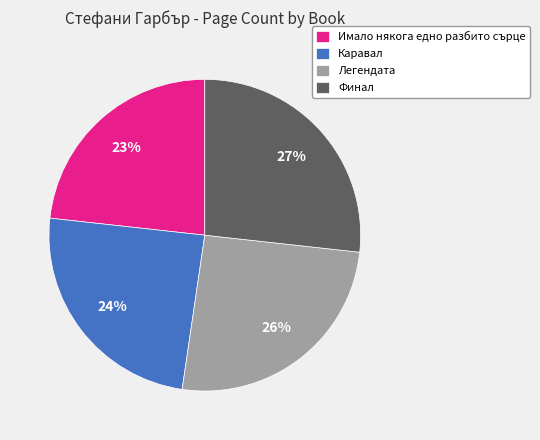

Between Финал and Легендата, which is larger?

Финал